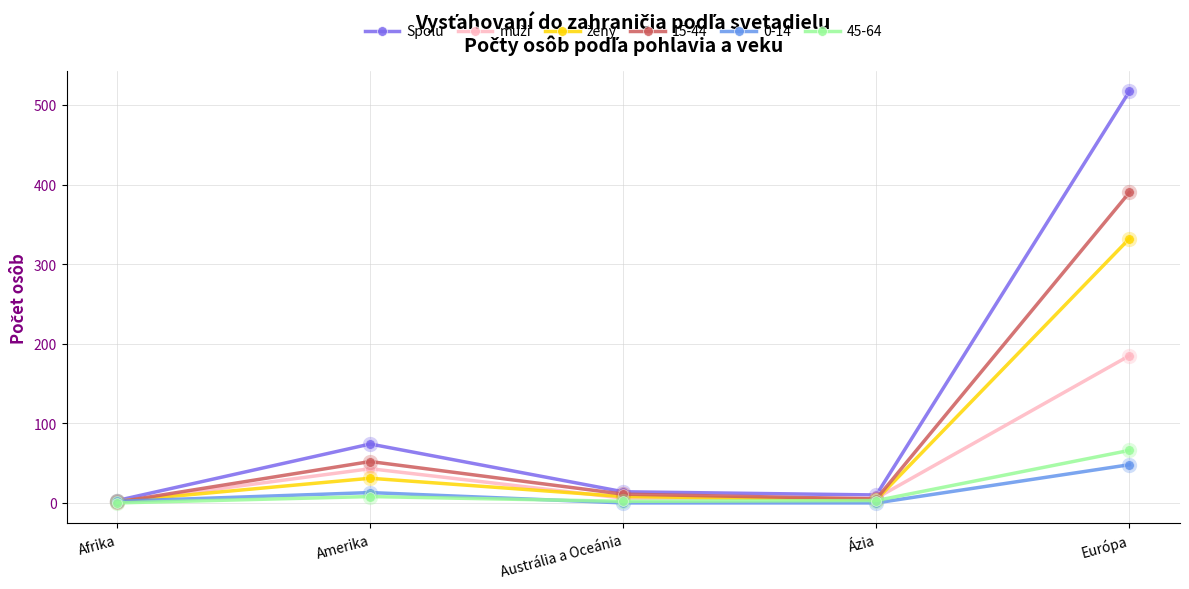

What is the maximum value shown in the chart?

517